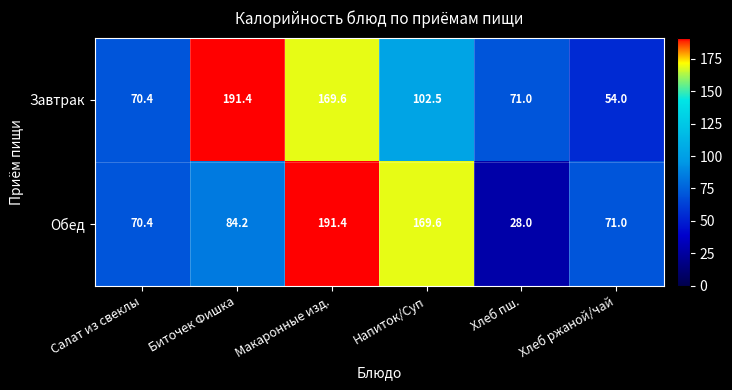

At which category is the sum across all series the highest?

Макаронные изд.